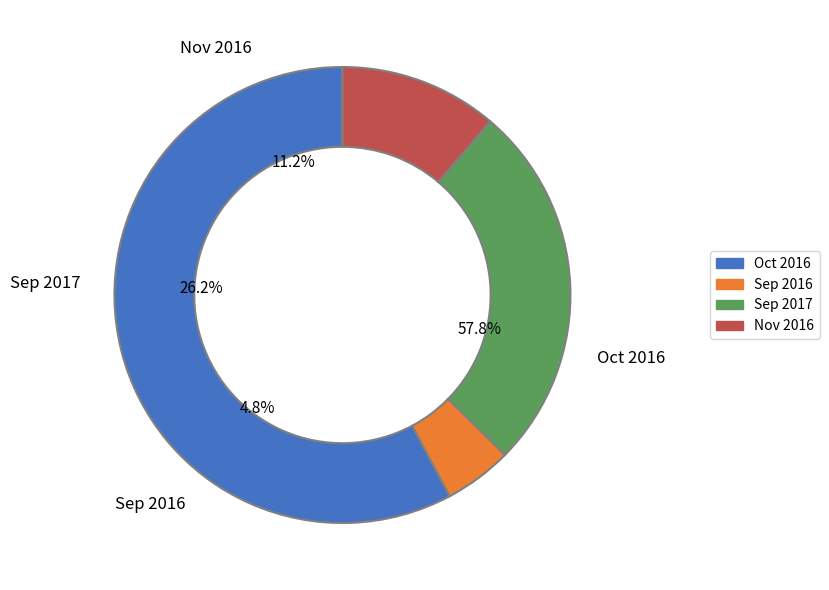

To the nearest percent, what is the average slice percentage?

25%